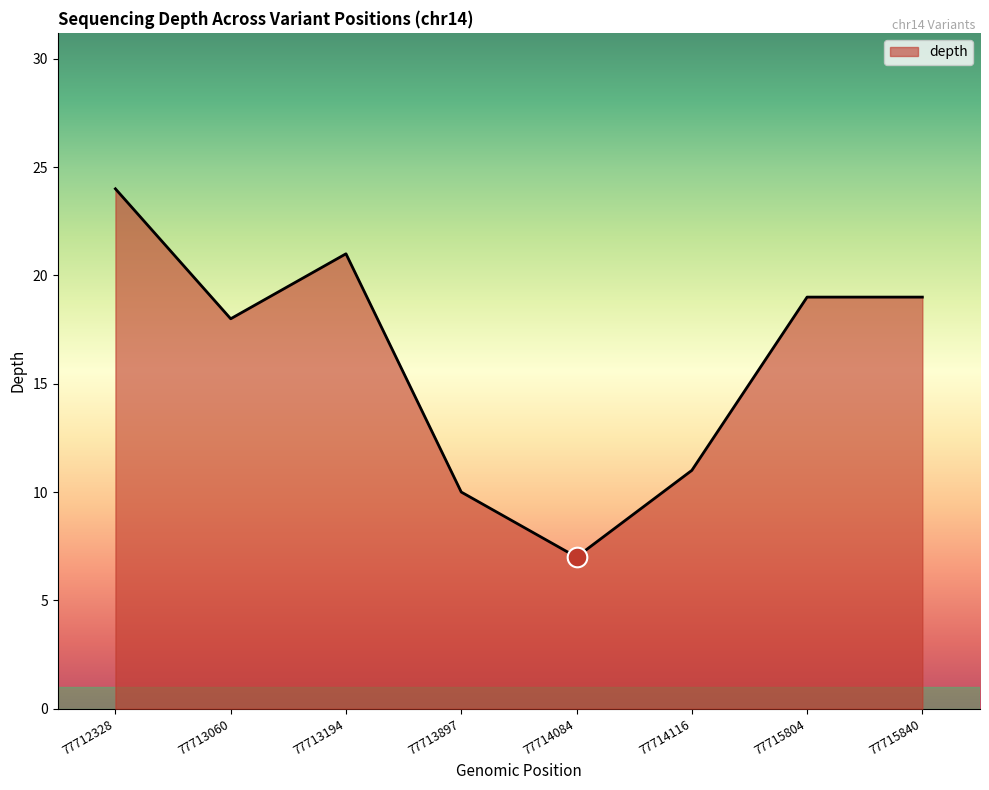

Which has a higher value, 77713897 or 77714084?

77713897